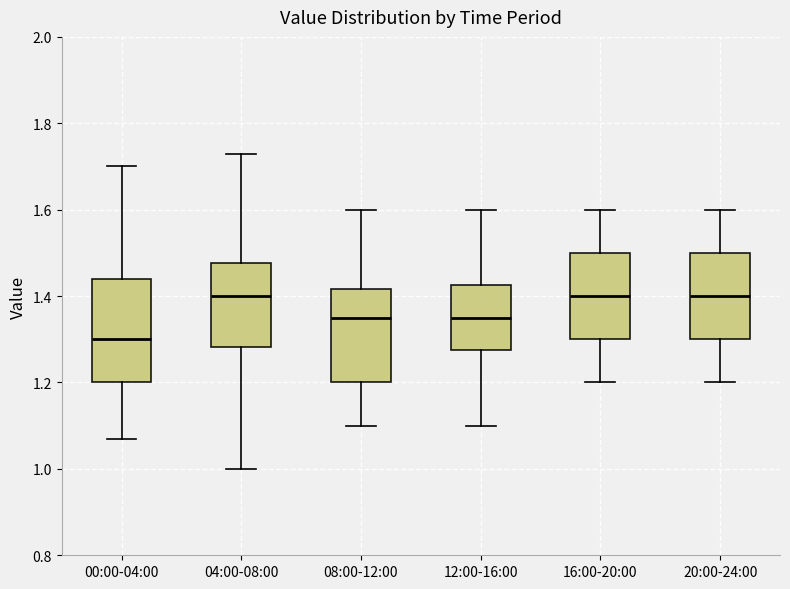

Where is the lower edge of the box for 16:00-20:00 on the y-axis? The values are not printed on the chart, so give them approximately, as read against the axis.

1.30